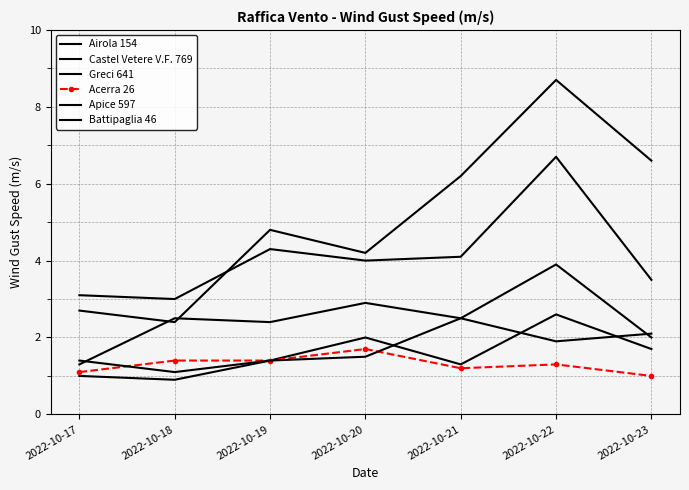

Reading right to left, what are all the values shown in this chart?

Airola 154: 1.7	2.6	1.3	2.0	1.4	0.9	1.0
Castel Vetere V.F. 769: 6.6	8.7	6.2	4.2	4.8	2.4	2.7
Greci 641: 3.5	6.7	4.1	4.0	4.3	3.0	3.1
Acerra 26: 1.0	1.3	1.2	1.7	1.4	1.4	1.1
Apice 597: 2.0	3.9	2.5	1.5	1.4	1.1	1.4
Battipaglia 46: 2.1	1.9	2.5	2.9	2.4	2.5	1.3